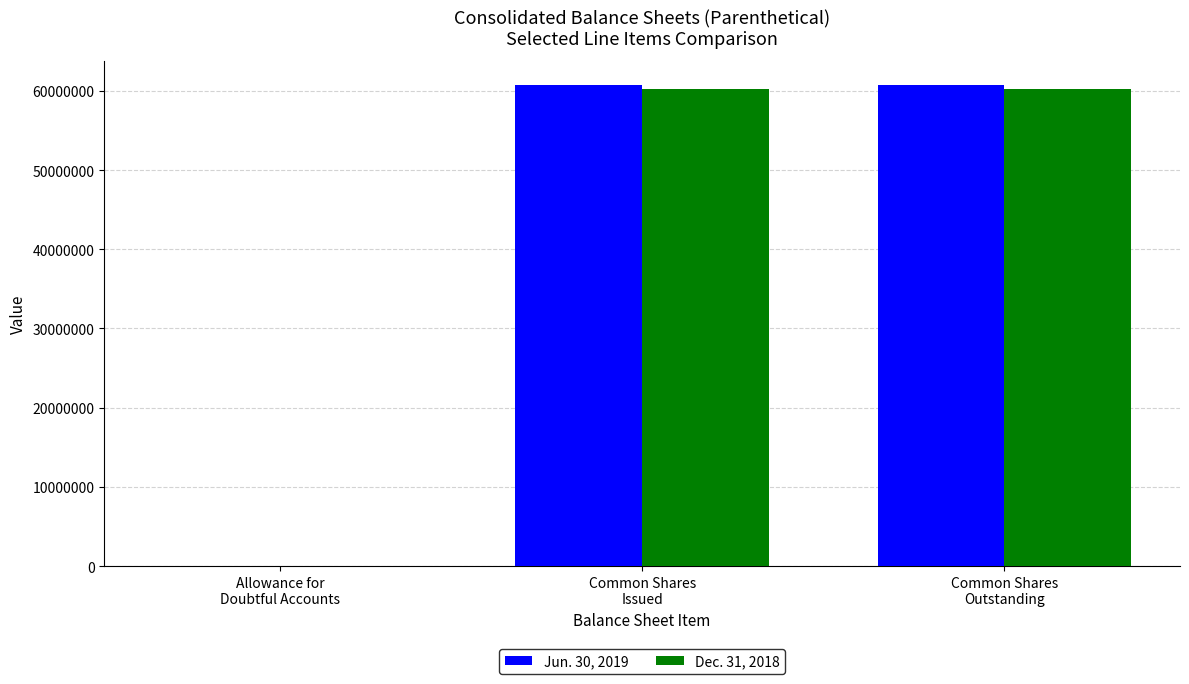

What is the sum of the Dec. 31, 2018 values at Common Shares
Issued and Allowance for
Doubtful Accounts?

60263753